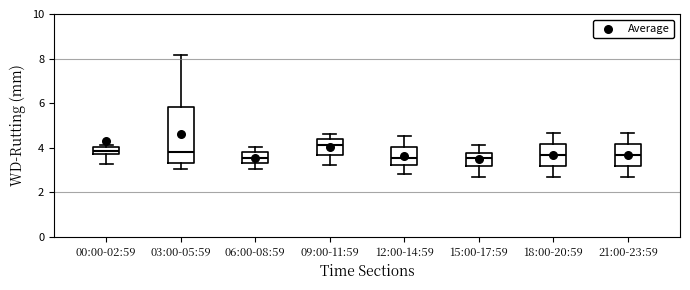

Reading left to right, read every box against the y-axis: the position of its median line, the range the box covers, and the ends of its whiskers. The values are not printed on the chart, so give them approximately, as read against the axis.

00:00-02:59: median 3.8, box 3.6 to 4.0, whiskers 3.2 to 4.2
03:00-05:59: median 3.8, box 3.2 to 5.8, whiskers 3.0 to 8.2
06:00-08:59: median 3.6, box 3.2 to 3.8, whiskers 3.0 to 4.0
09:00-11:59: median 4.2, box 3.6 to 4.4, whiskers 3.2 to 4.6
12:00-14:59: median 3.6, box 3.2 to 4.0, whiskers 2.8 to 4.6
15:00-17:59: median 3.6, box 3.2 to 3.8, whiskers 2.8 to 4.2
18:00-20:59: median 3.6, box 3.2 to 4.2, whiskers 2.8 to 4.6
21:00-23:59: median 3.6, box 3.2 to 4.2, whiskers 2.8 to 4.6